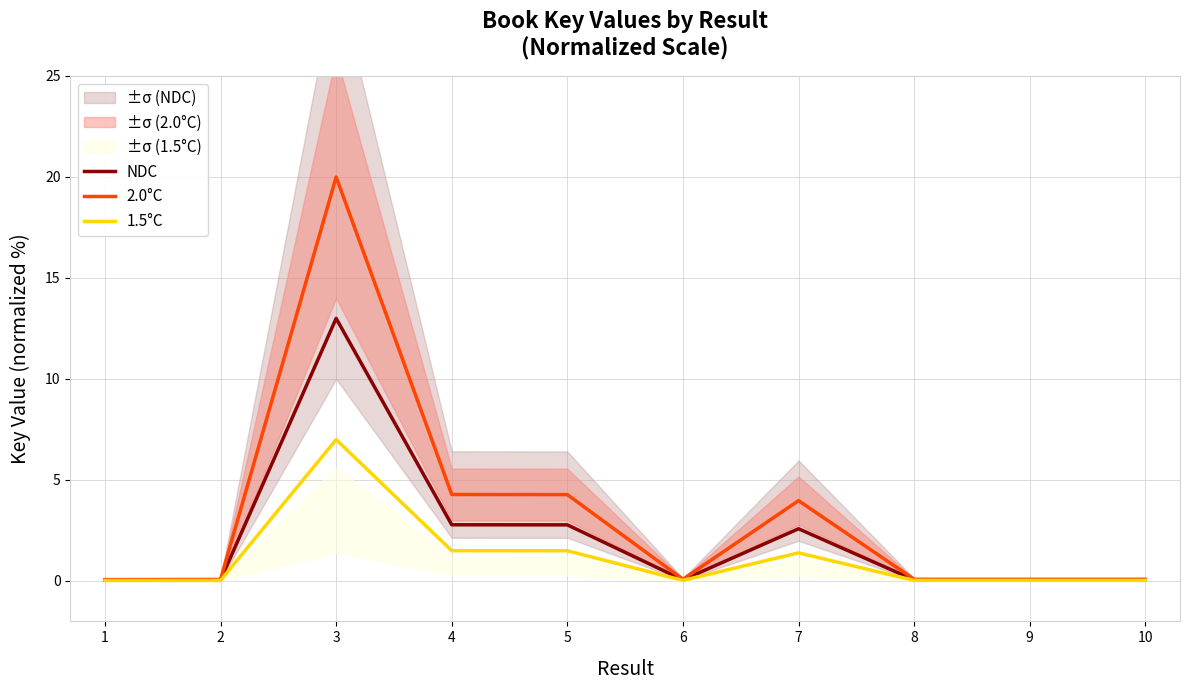

What is the spread (max minus min) of values at 8?

0.1